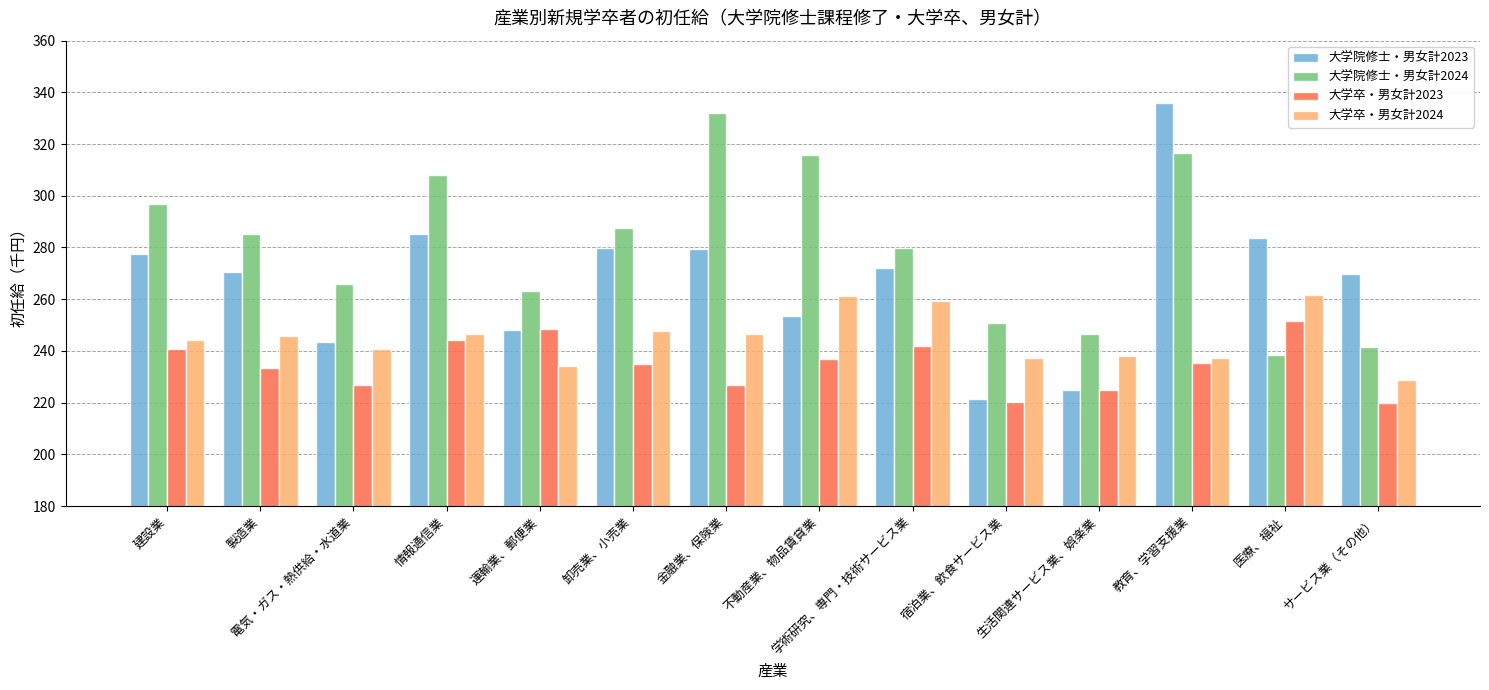

What is the value of the 大学院修士・男女計2023 bar at the 13th from the left?

283.7